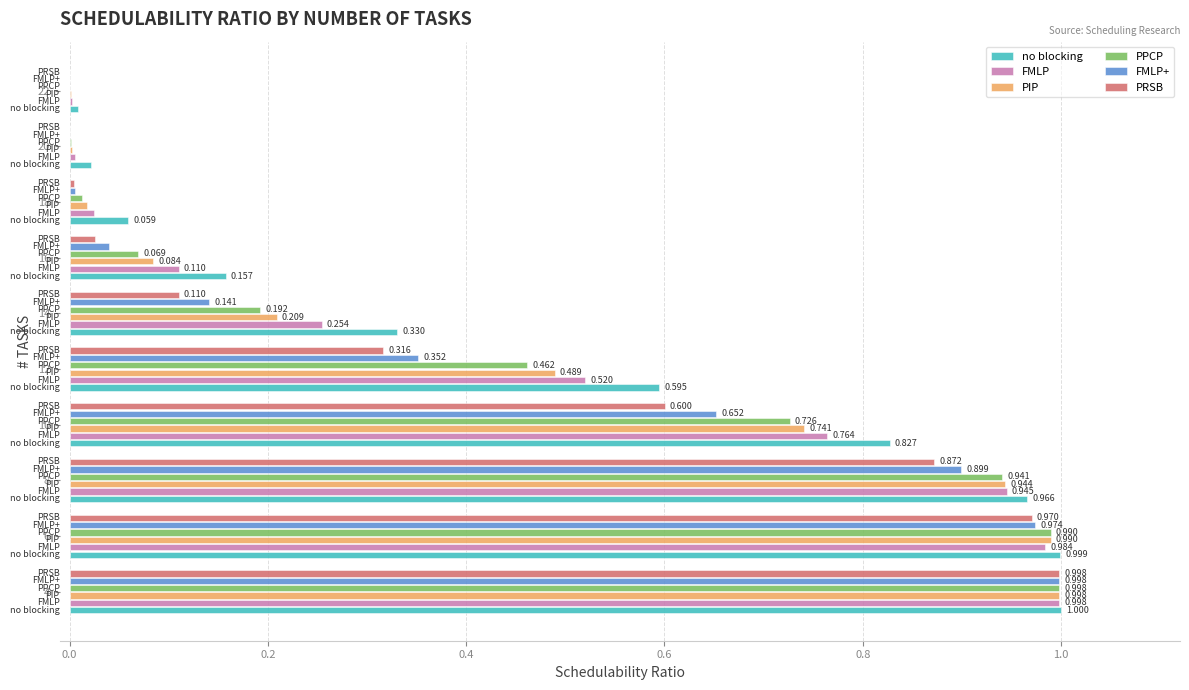

What is the highest value of the FMLP+ series?

1.0